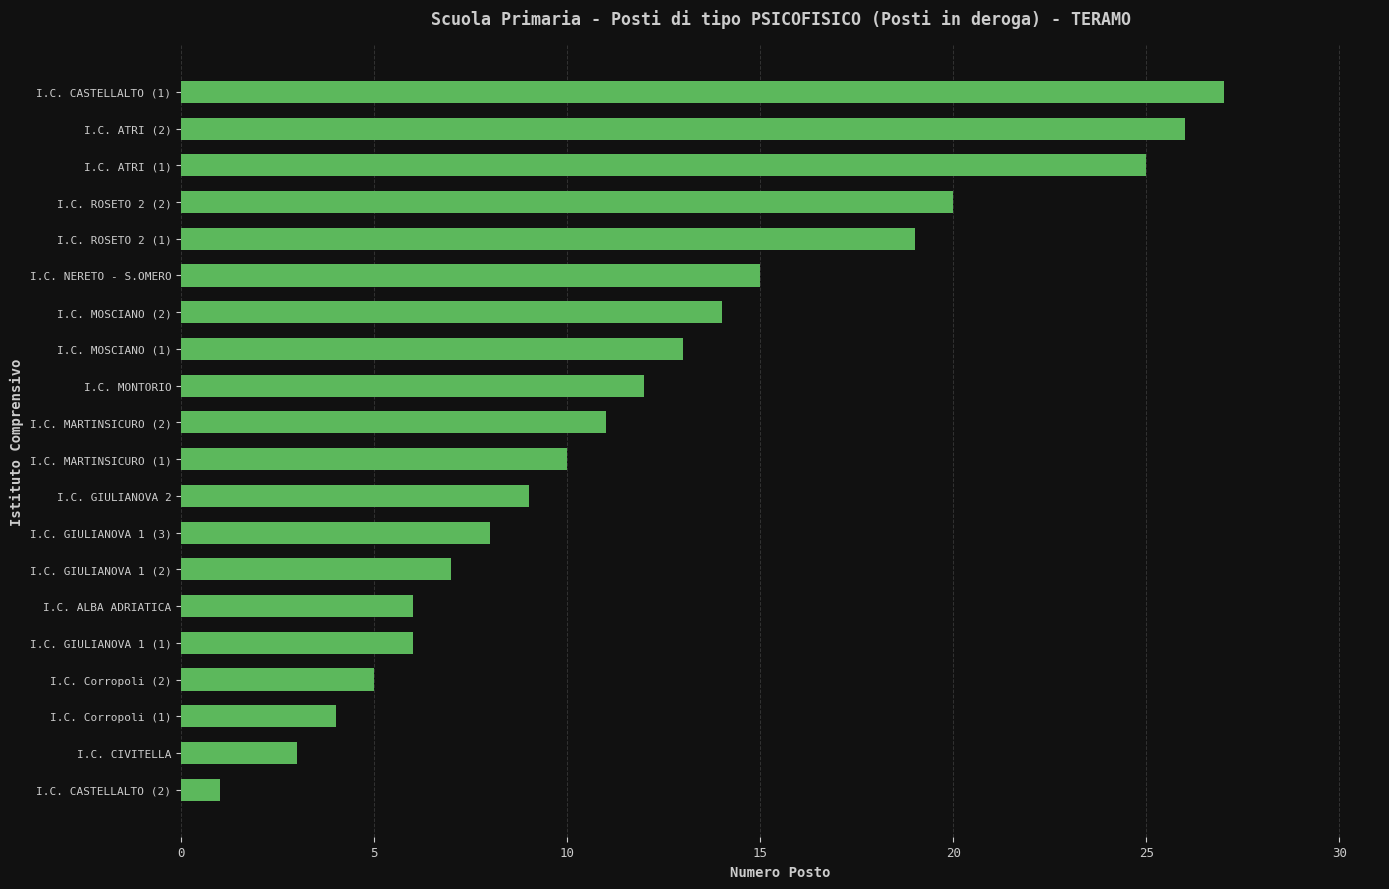

Reading top to bottom, transcribe all the data shown in this chart.

I.C. CASTELLALTO (1)=27	I.C. ATRI (2)=26	I.C. ATRI (1)=25	I.C. ROSETO 2 (2)=20	I.C. ROSETO 2 (1)=19	I.C. NERETO - S.OMERO=15	I.C. MOSCIANO (2)=14	I.C. MOSCIANO (1)=13	I.C. MONTORIO=12	I.C. MARTINSICURO (2)=11	I.C. MARTINSICURO (1)=10	I.C. GIULIANOVA 2=9	I.C. GIULIANOVA 1 (3)=8	I.C. GIULIANOVA 1 (2)=7	I.C. ALBA ADRIATICA=6	I.C. GIULIANOVA 1 (1)=6	I.C. Corropoli (2)=5	I.C. Corropoli (1)=4	I.C. CIVITELLA=3	I.C. CASTELLALTO (2)=1